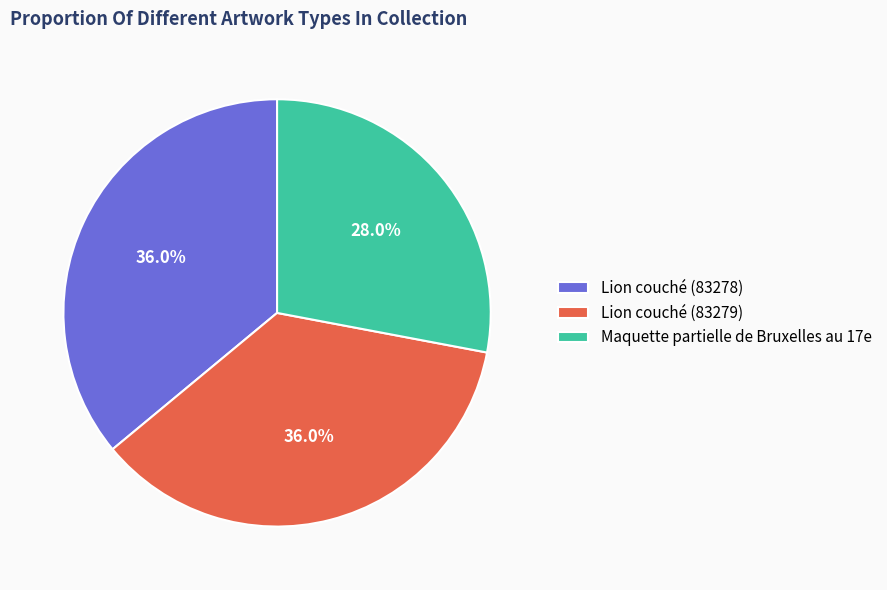

What portion of the pie excludes Maquette partielle de Bruxelles au 17e?

72.0%